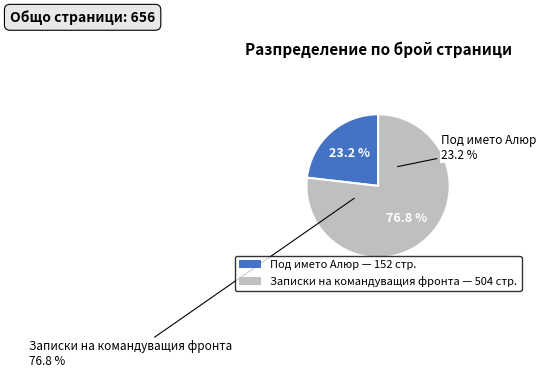

What percentage do Под името Алюр (id: 3951) and Записки на командуващия фронта (id: 8684) together represent?

100.0%